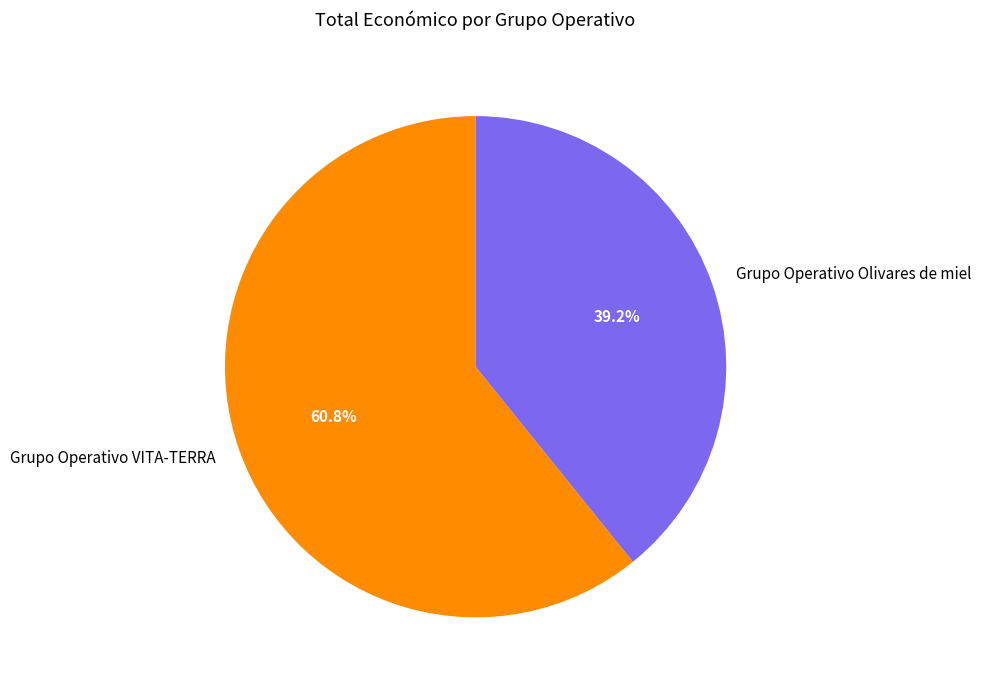

True or false: Grupo Operativo Olivares de miel accounts for 34% of the total.

False